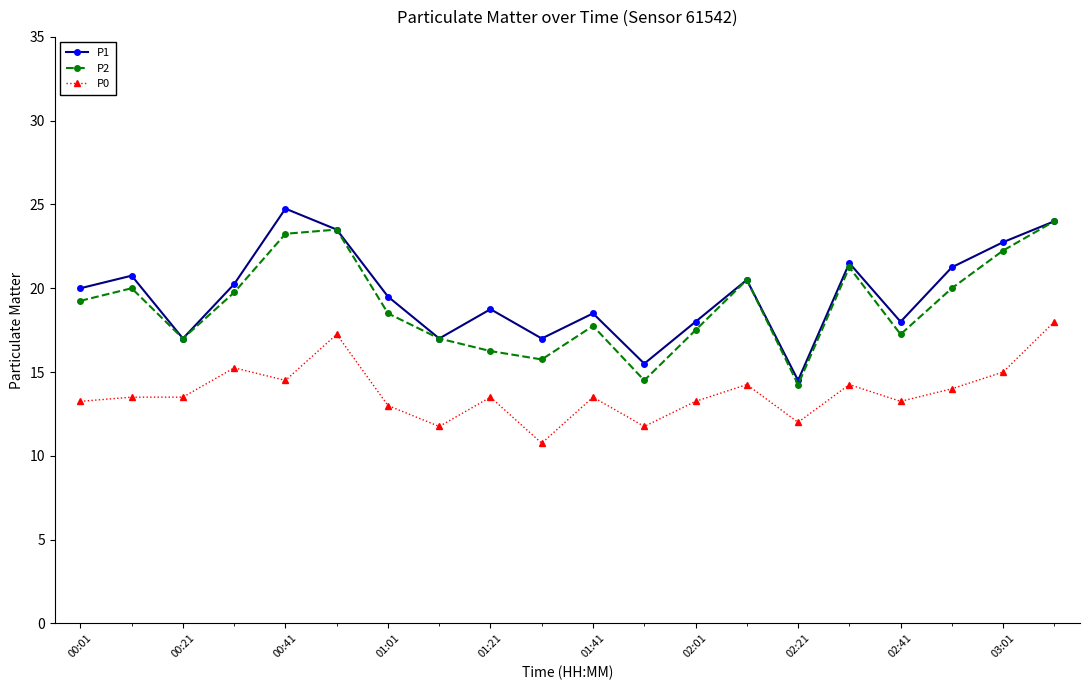

What is the value of the P1 point at the 9th from the left?

18.8